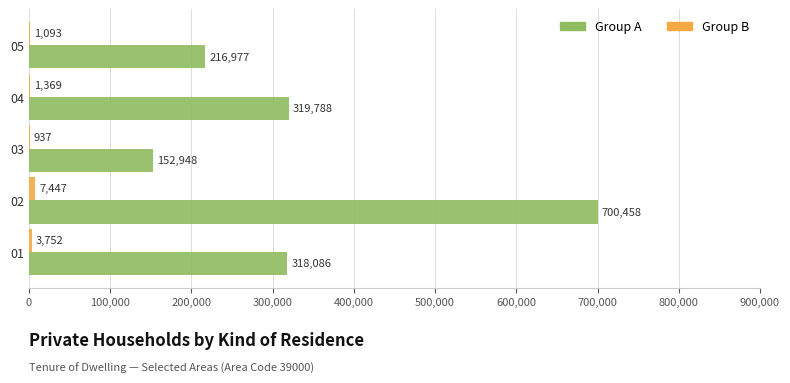

How many distinct data groups are displayed?

2